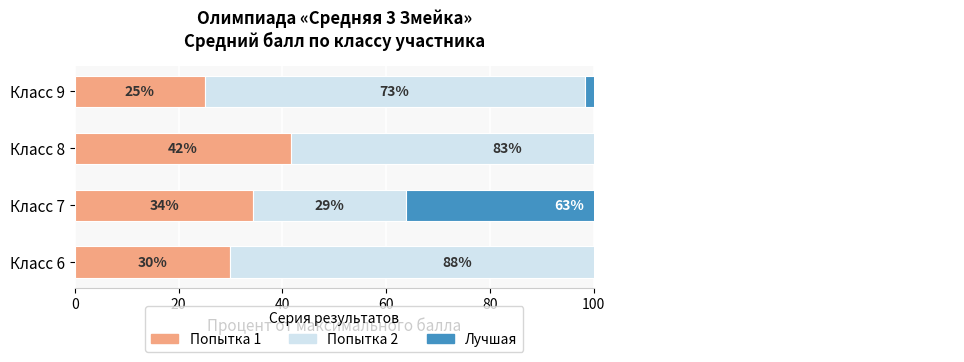

How many categories are shown in the chart?

4